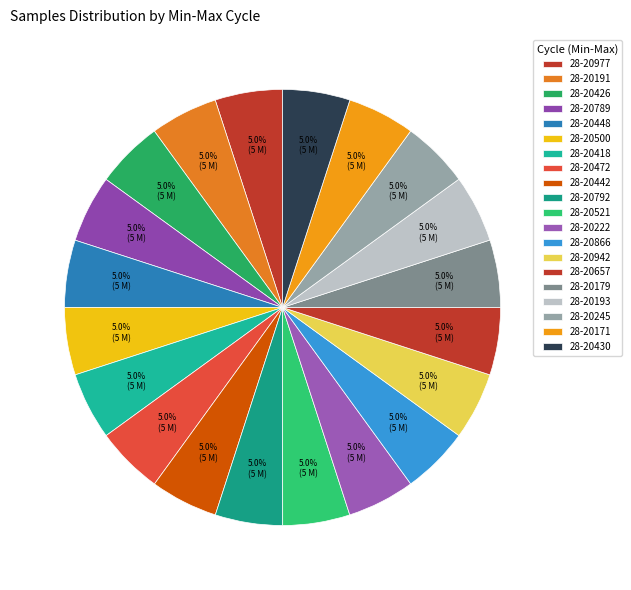

Is there any slice that represents more than half of the pie?

No